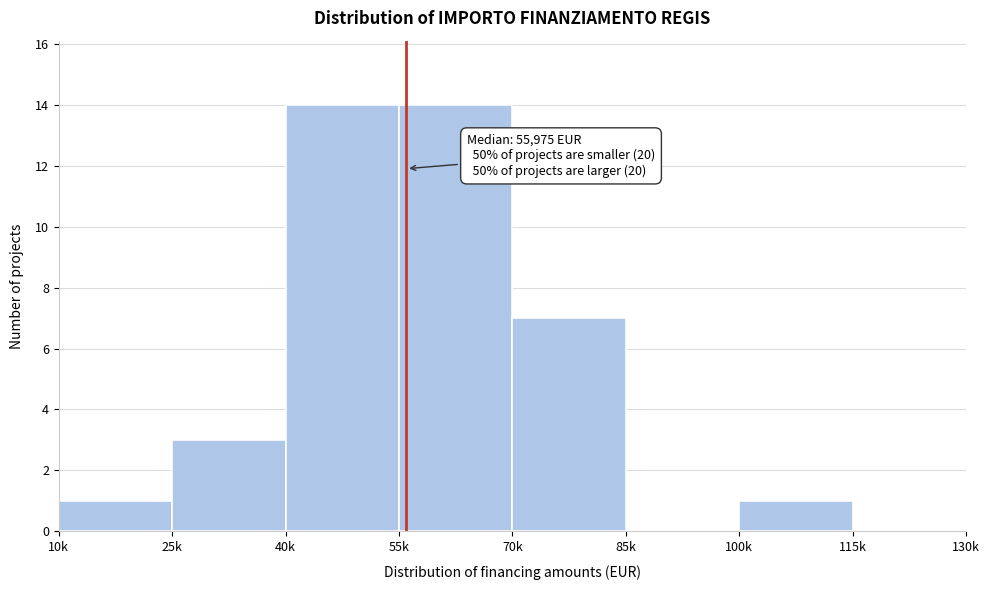

Reading right to left, extract all data points from this chart.

115k=0	100k=1	85k=0	70k=7	55k=14	40k=14	25k=3	10k=1